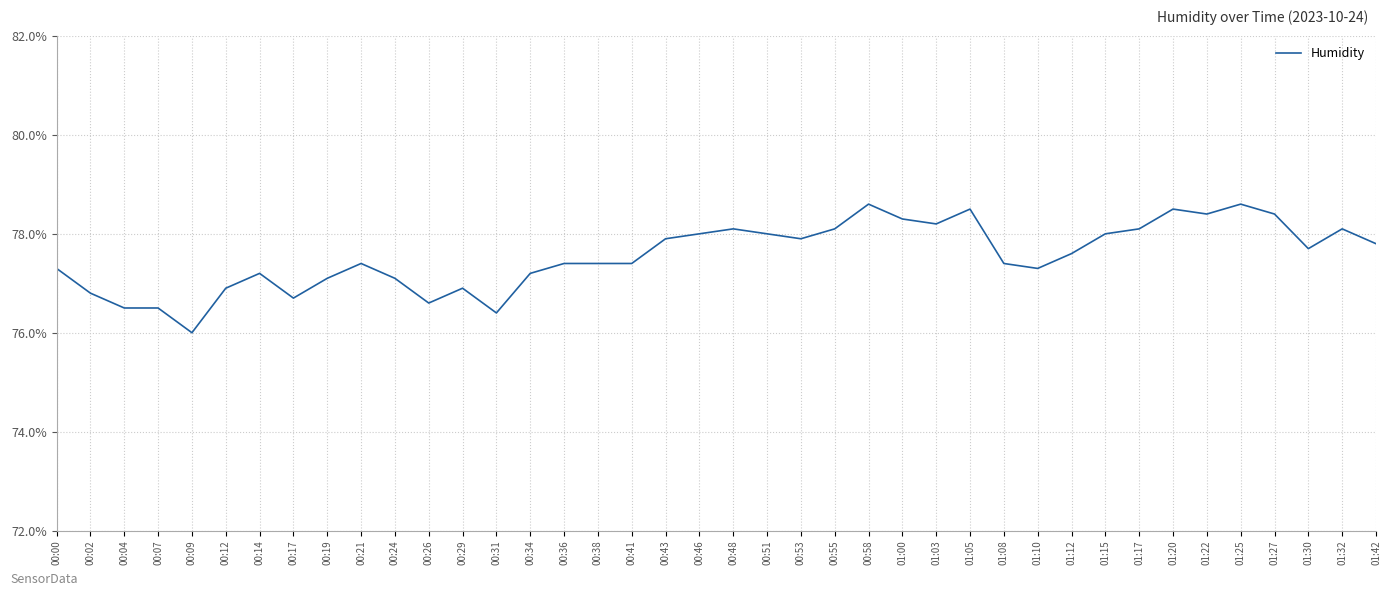

Does the chart have visible grid lines?

Yes